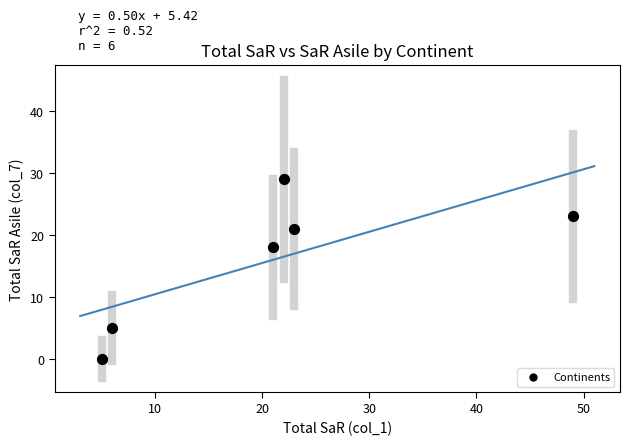

What Y value in the scatter plot is closest to 14?

18